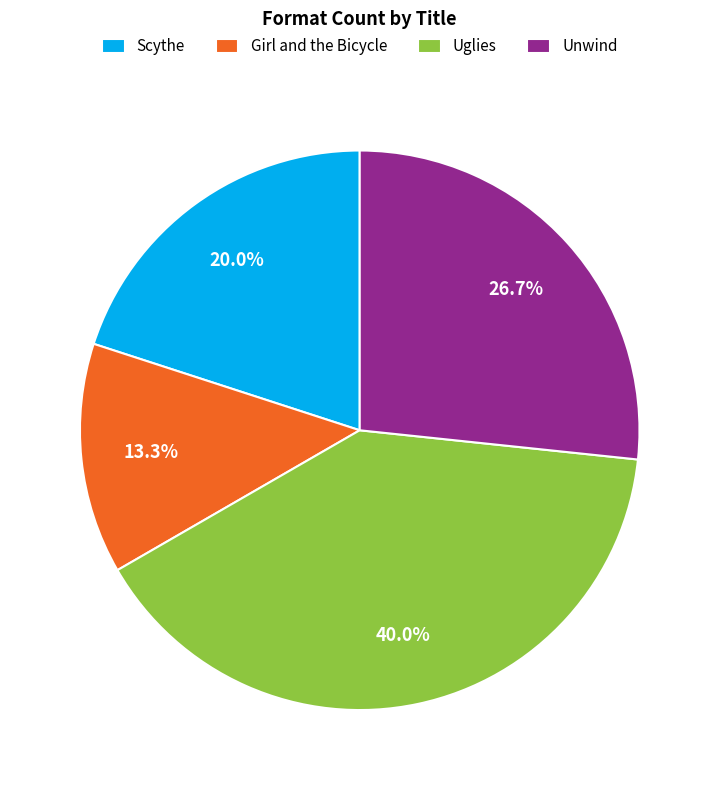

Combined, do Girl and the Bicycle and Uglies account for over 50%?

Yes